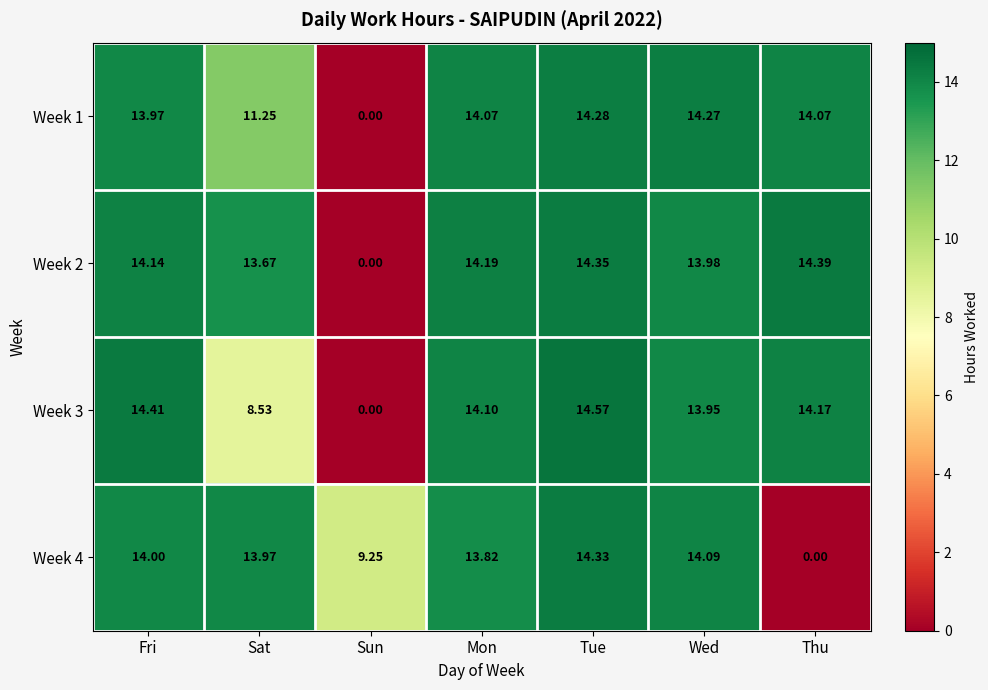

At which category is the sum across all series the highest?

Tue